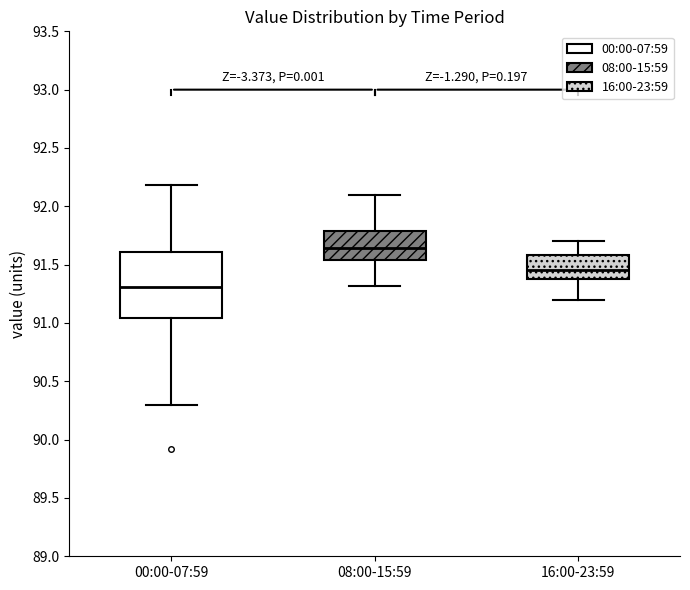

Which box has the highest median line?

08:00-15:59